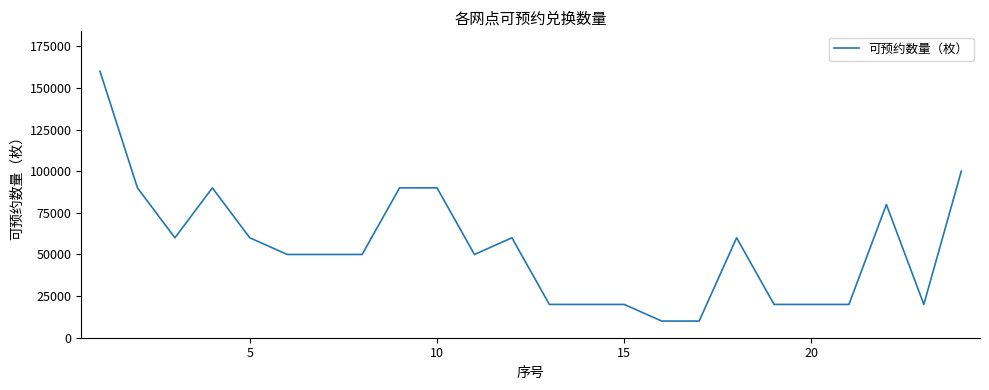

What is the maximum value shown in the chart?

160000